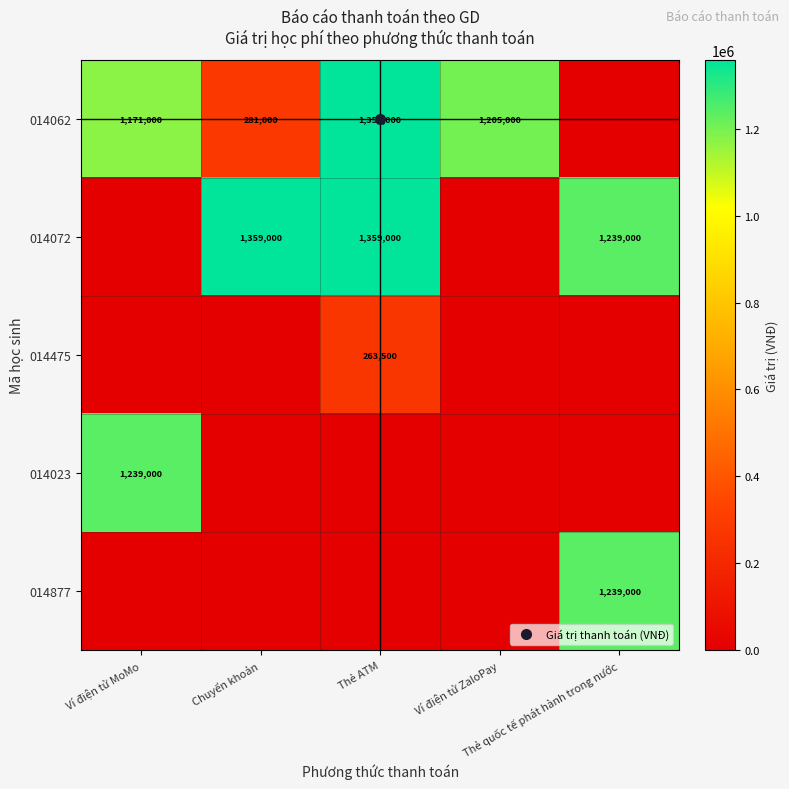

Which label corresponds to the largest value in the chart?

Thẻ ATM